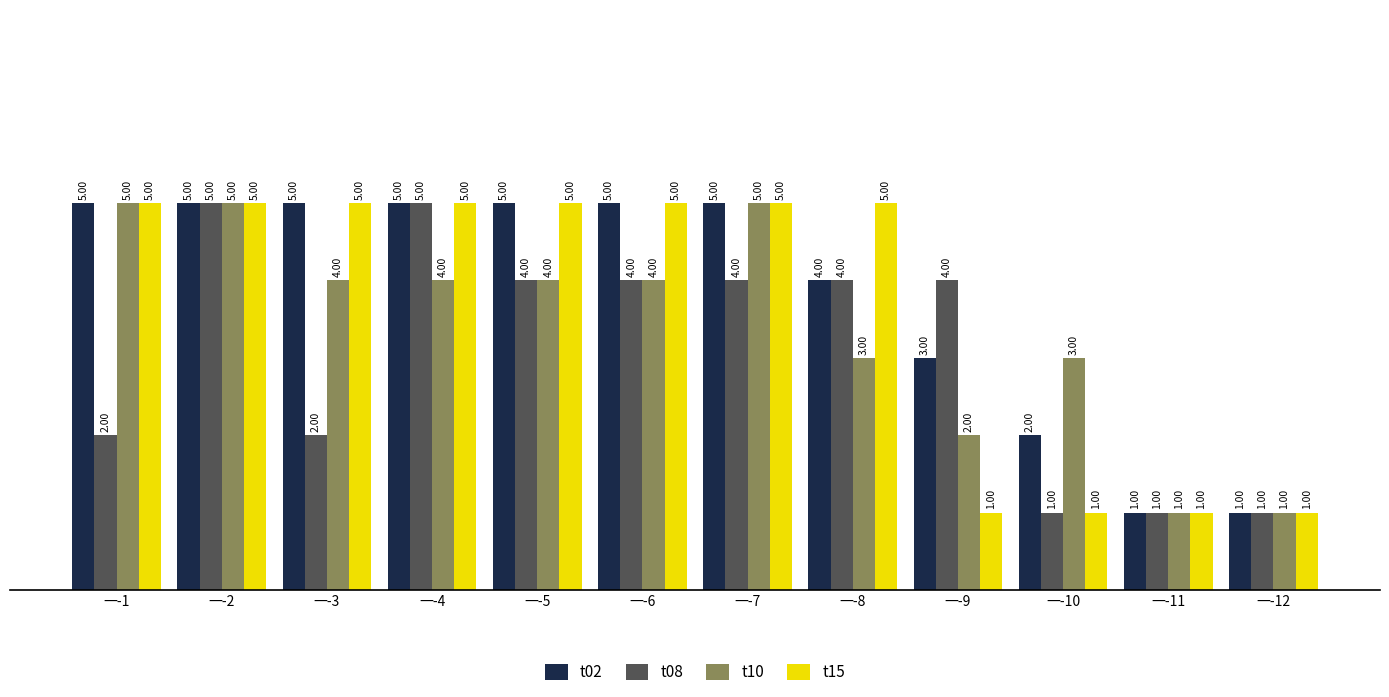

What is the value of the t08 bar at the 11th from the left?

1